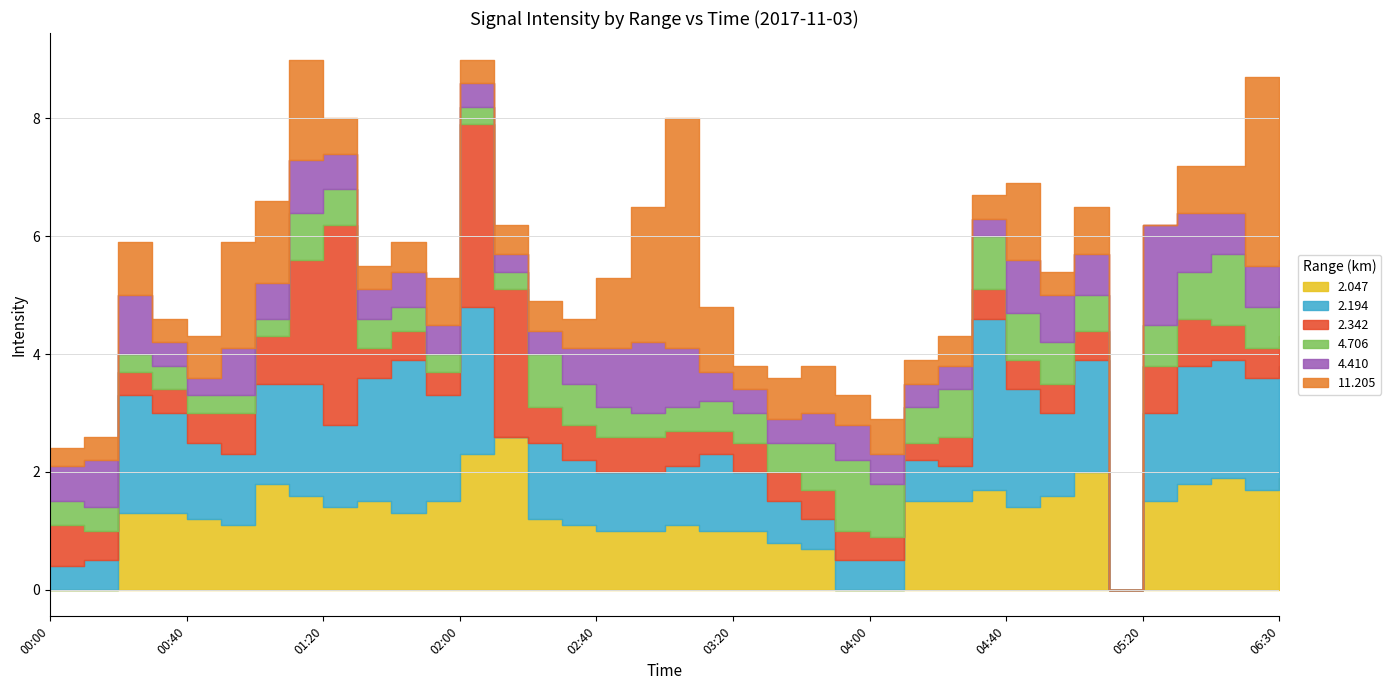

At which label does 2.194 first exceed 1?

00:20